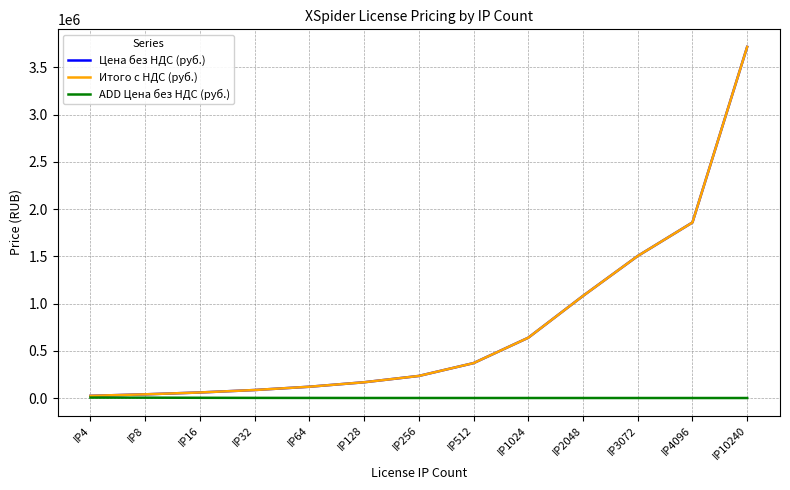

Is this an area chart (filled region under the line)?

No